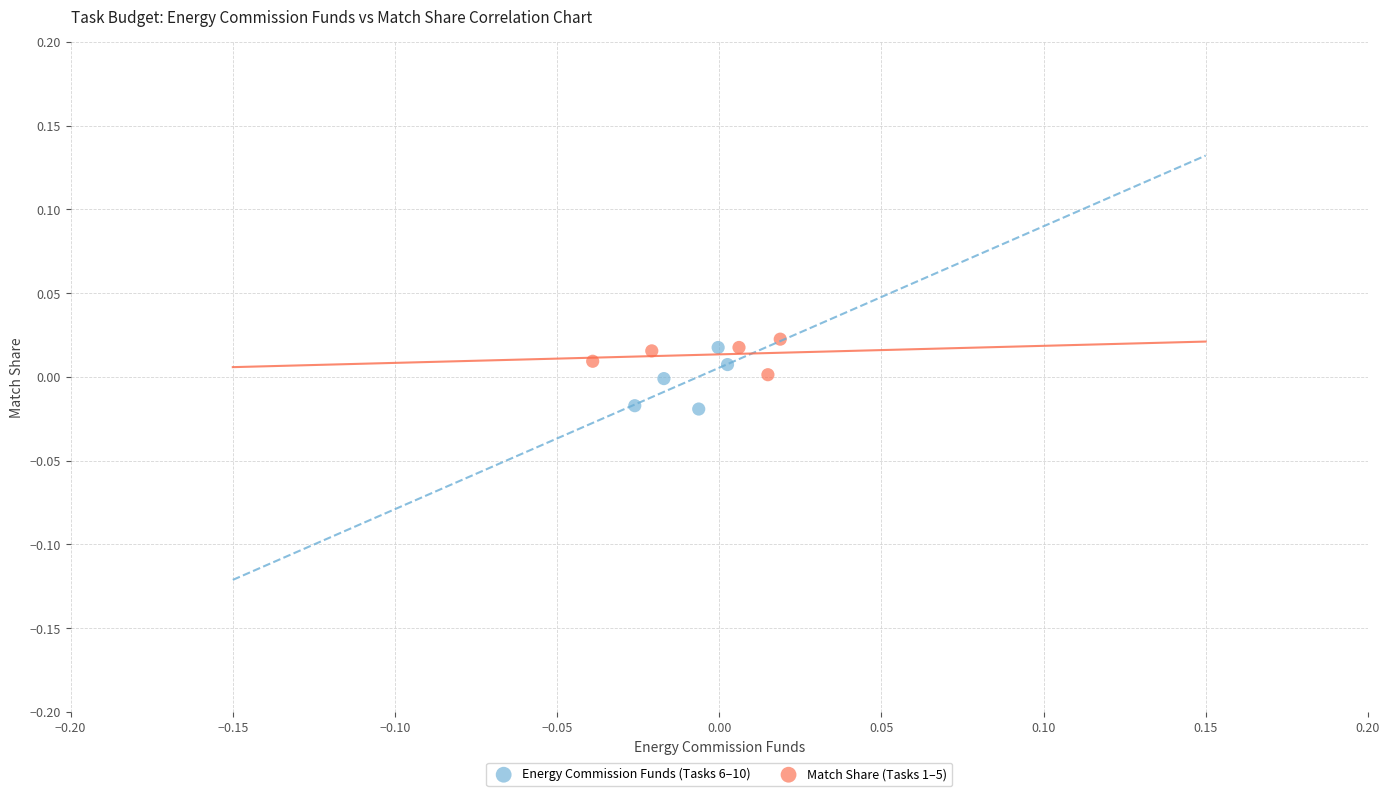

What are all the series names shown in the legend?

Energy Commission Funds (Tasks 6–10), Match Share (Tasks 1–5)